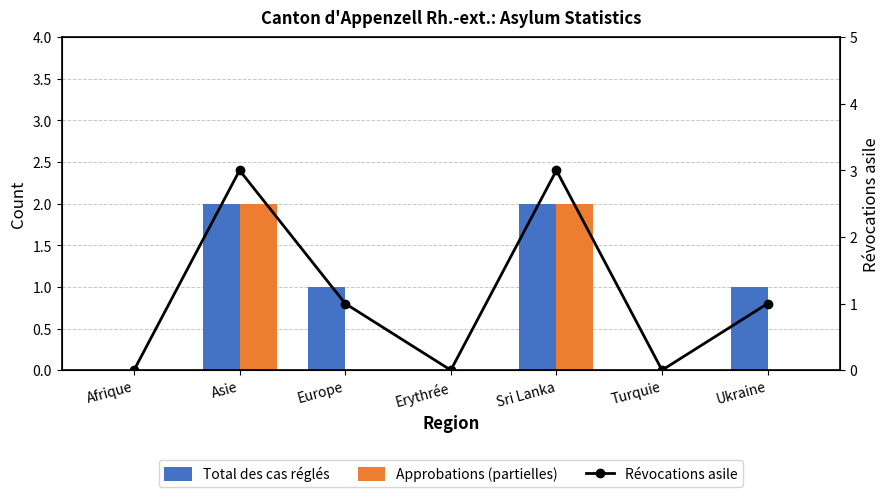

What are all the series names shown in the legend?

Total des cas réglés, Approbations (partielles), Révocations asile